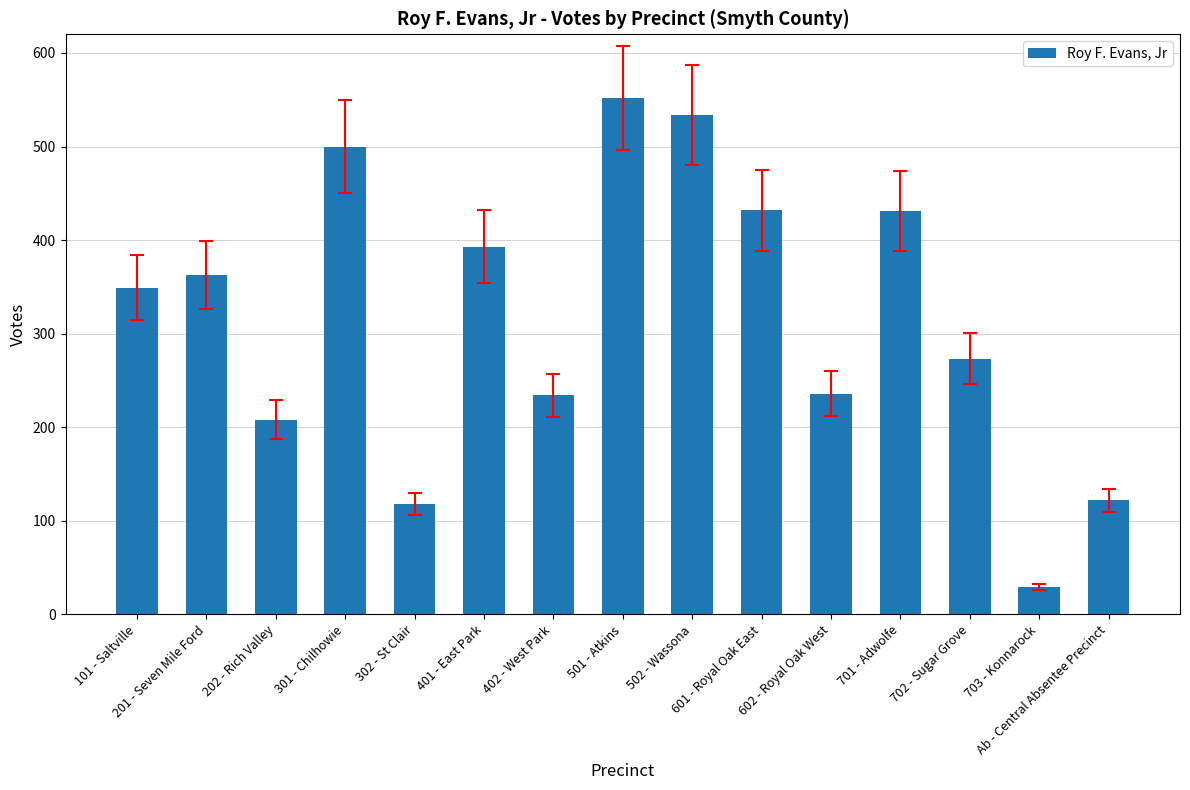

What is the label of the 14th bar from the right?

201 - Seven Mile Ford